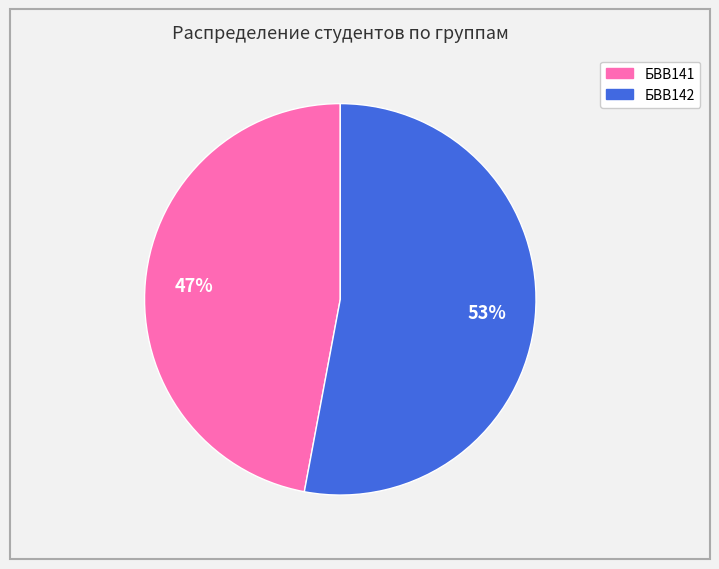

To the nearest percent, what portion does БВВ142 represent?

53%